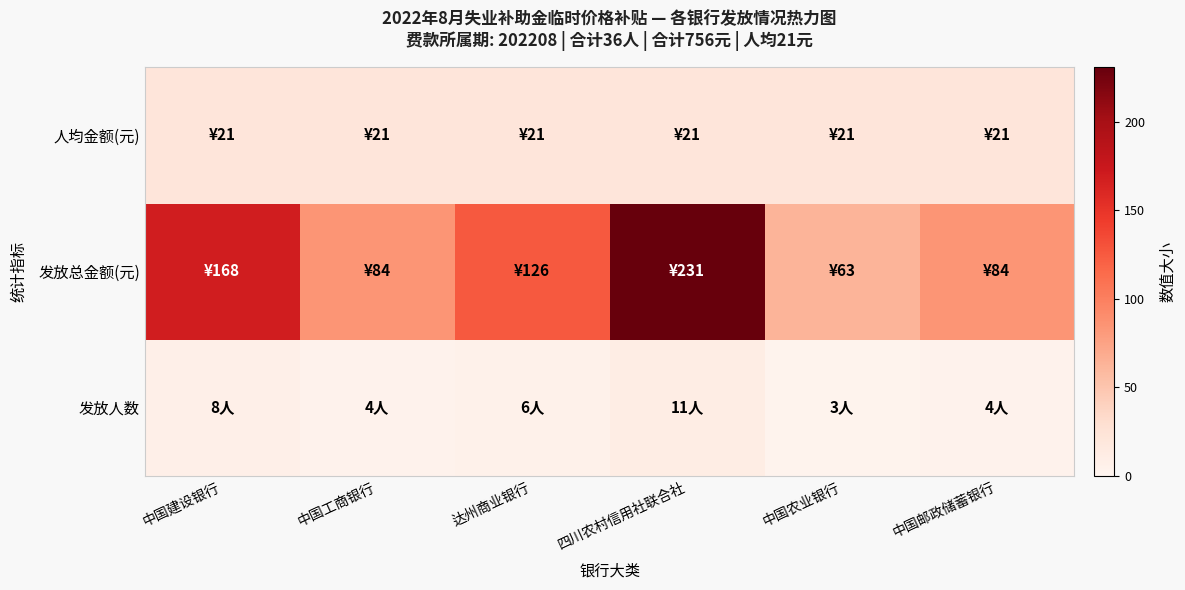

What is the total value across all series at 中国工商银行?

109